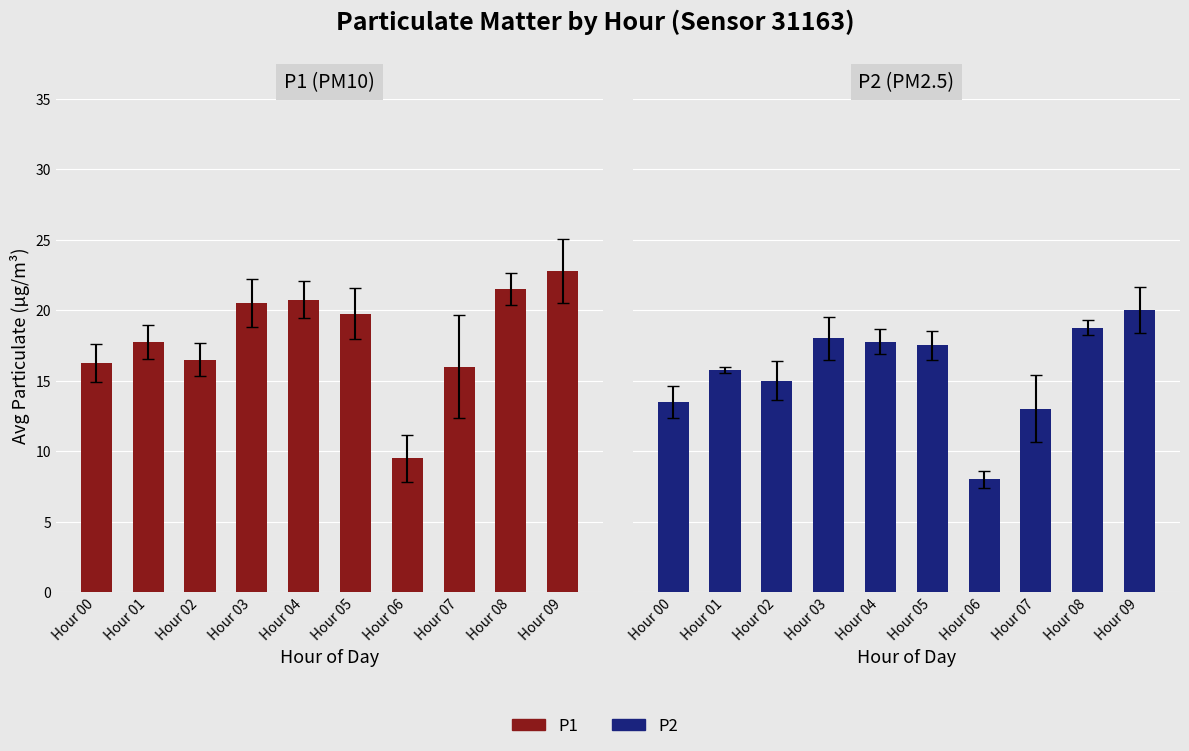

What is the approximate value of P1 at Hour 02?

16.5